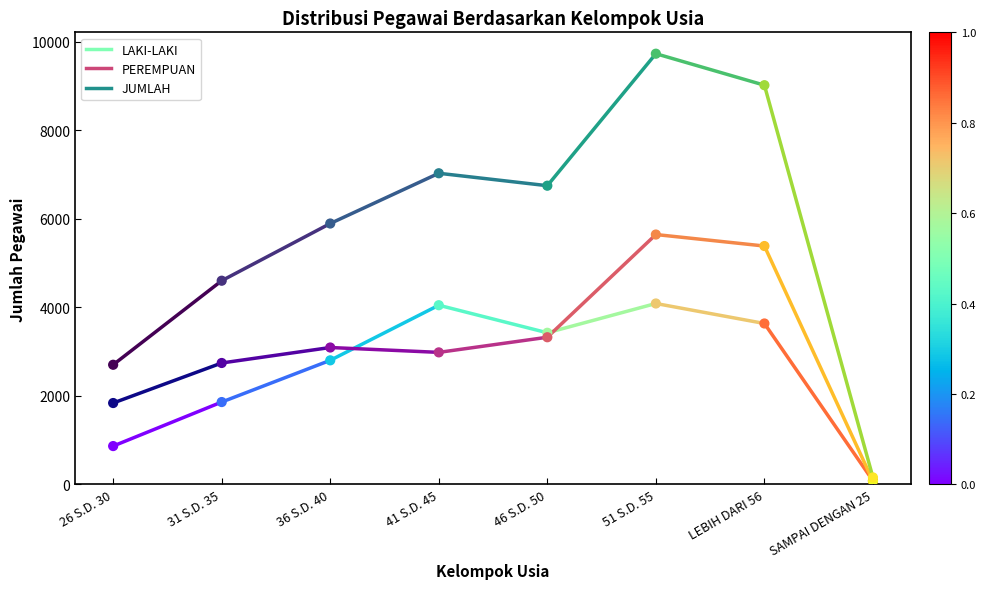

Is the value of JUMLAH at 26 S.D. 30 greater than the value of LAKI-LAKI at 31 S.D. 35?

Yes